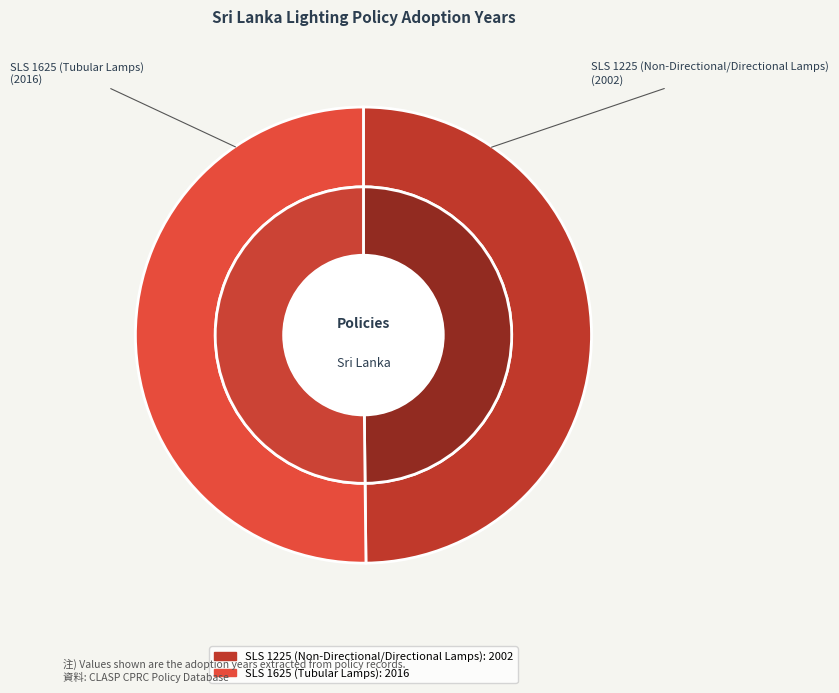

What is the ratio of the value at SLS 1625 (Tubular Lamps) to the value at SLS 1225 (Non-Directional/Directional Lamps)?

1.0